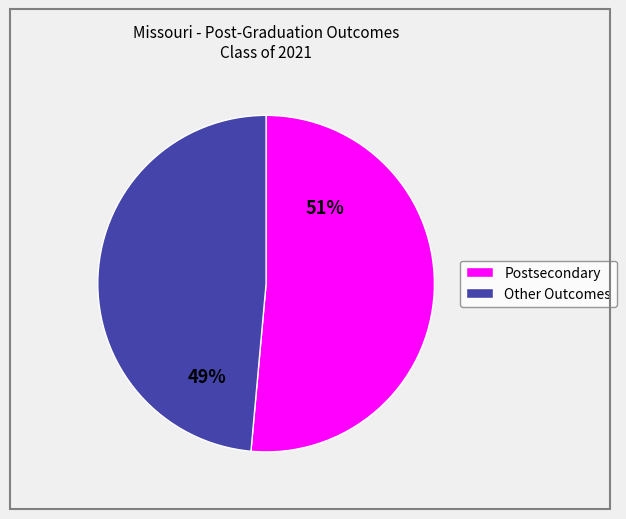

To the nearest percent, what is the combined percentage of Postsecondary and Other Outcomes?

100%